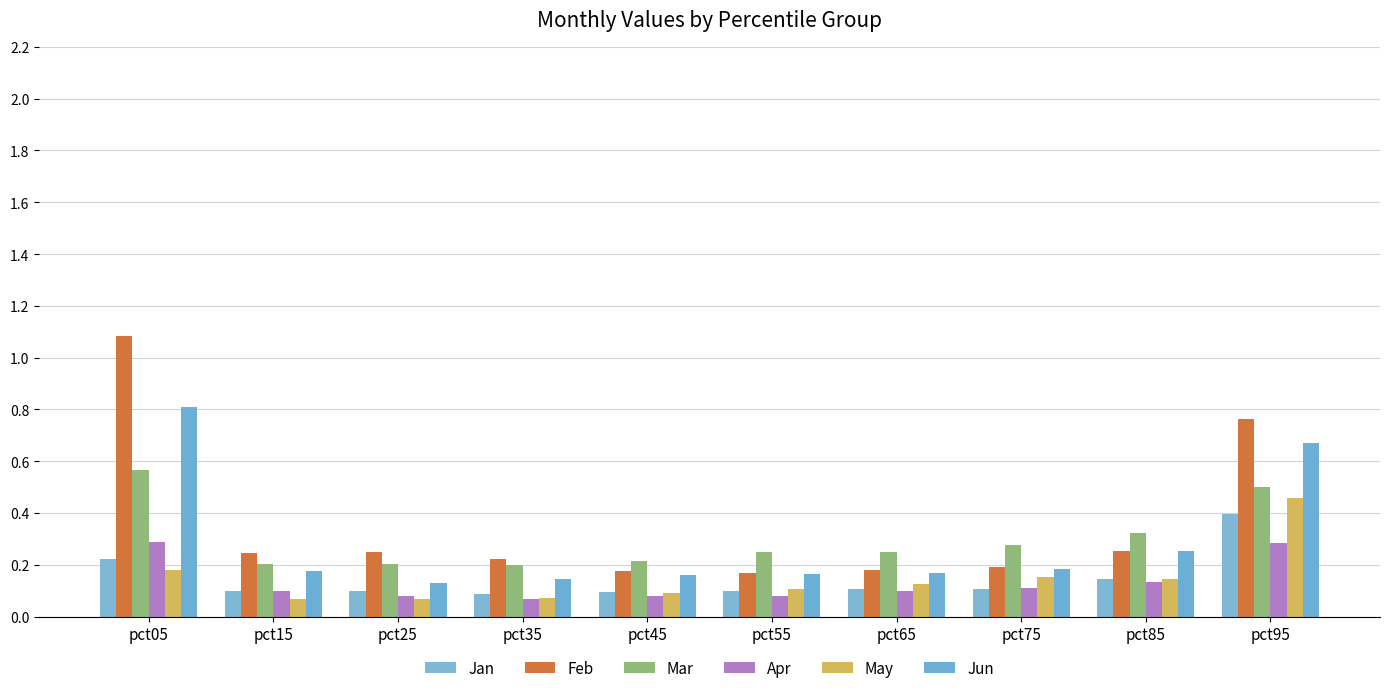

The Apr series shows 0.2 at pct85. True or false?

False